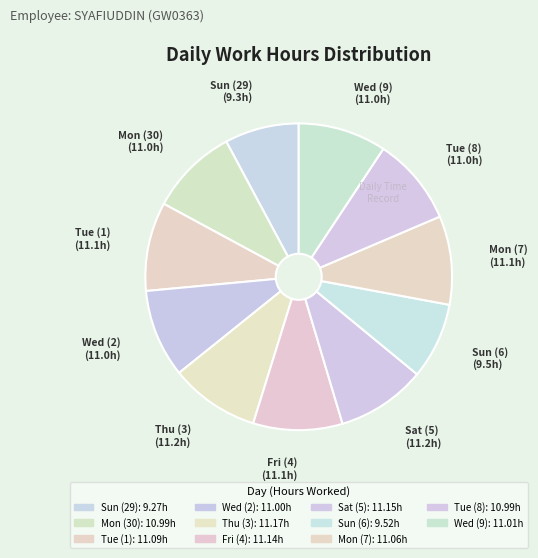

What is the ratio of the value at Sat (5) to the value at Mon (30)?

1.0